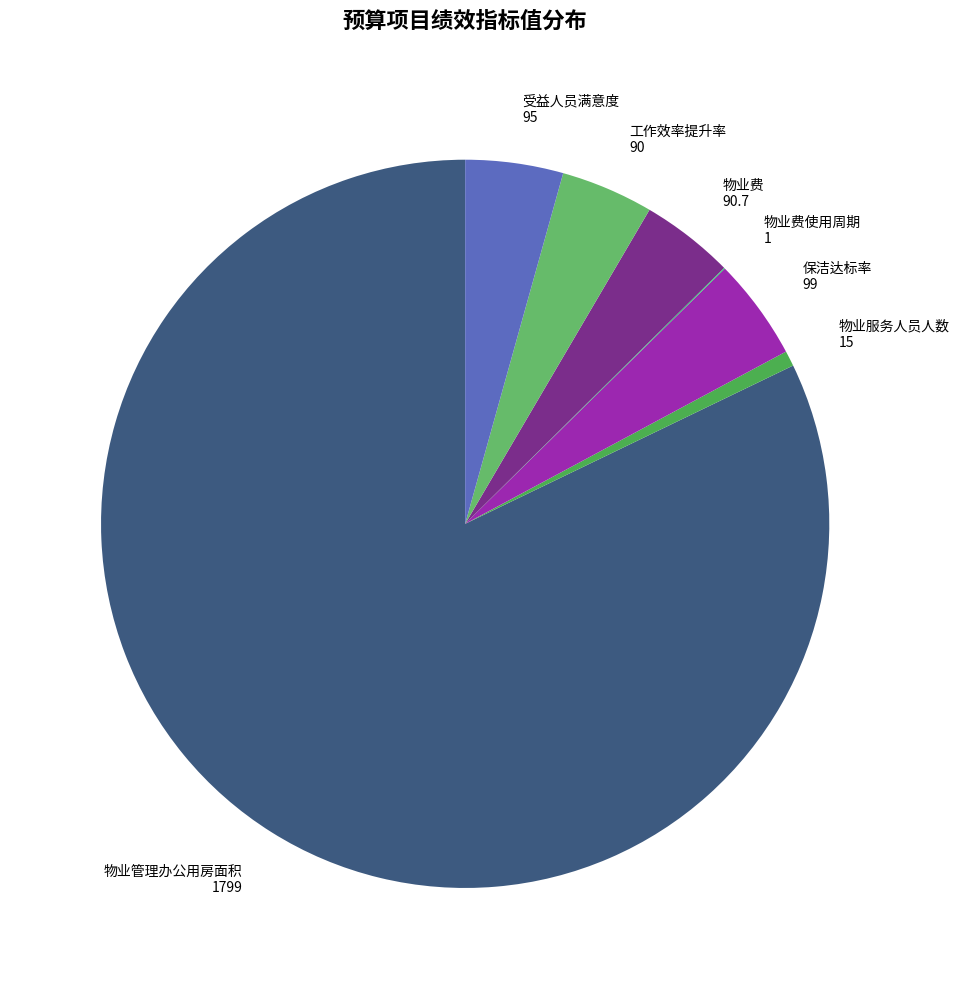

The 物业服务人员人数 15 slice represents 1% of the pie. True or false?

True